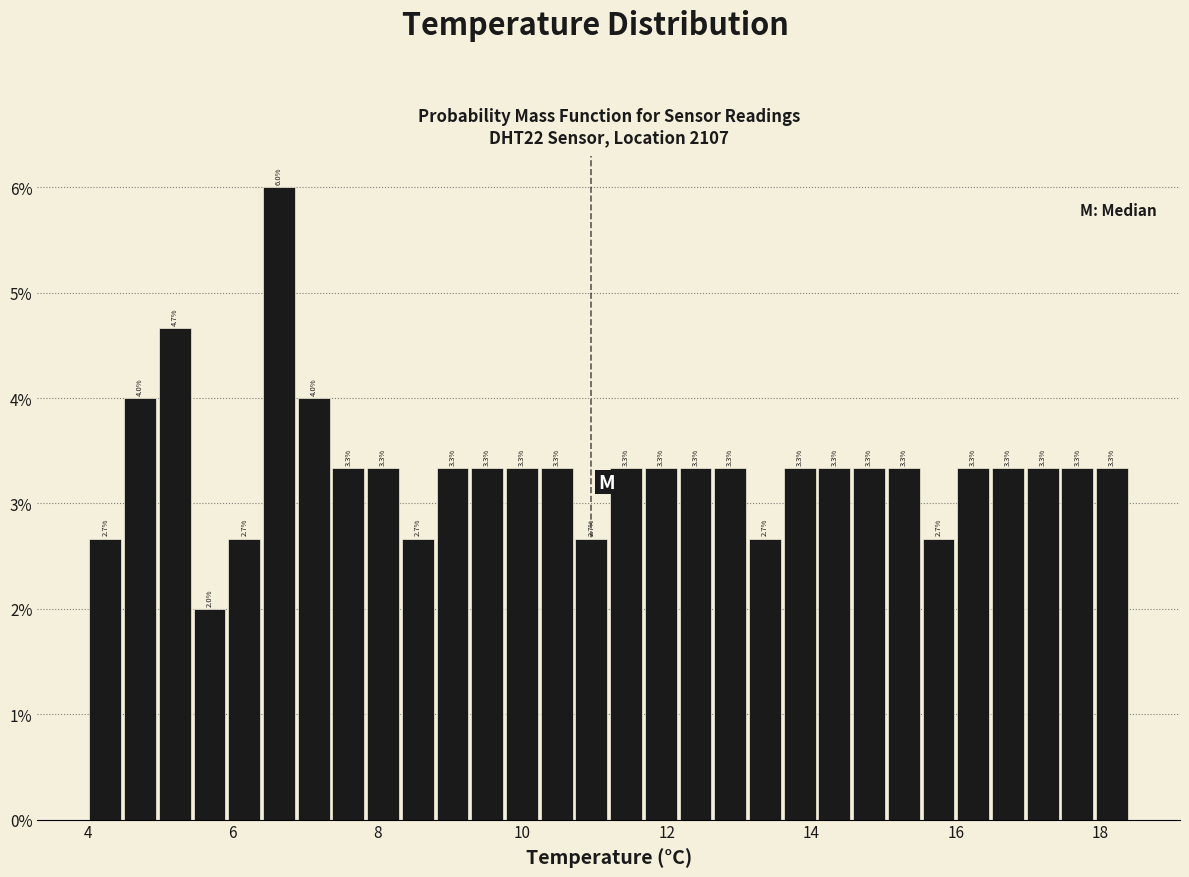

Read against the x-axis, roughly where is the centre of the tallest bar?

6.6